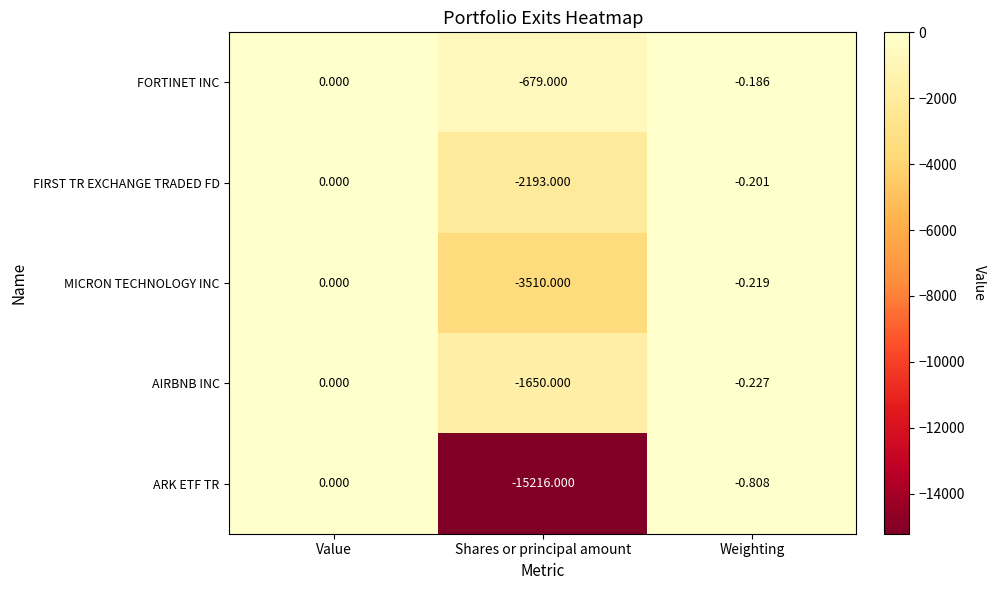

Rank the series at Shares or principal amount from highest to lowest value.

FORTINET INC, AIRBNB INC, FIRST TR EXCHANGE TRADED FD, MICRON TECHNOLOGY INC, ARK ETF TR